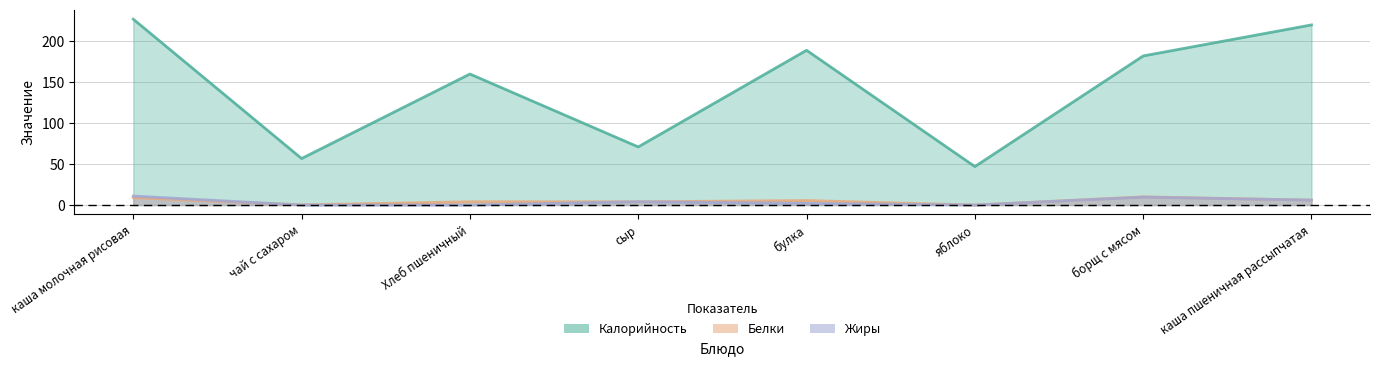

At булка, list the series in order from smallest to largest.

Жиры, Белки, Калорийность